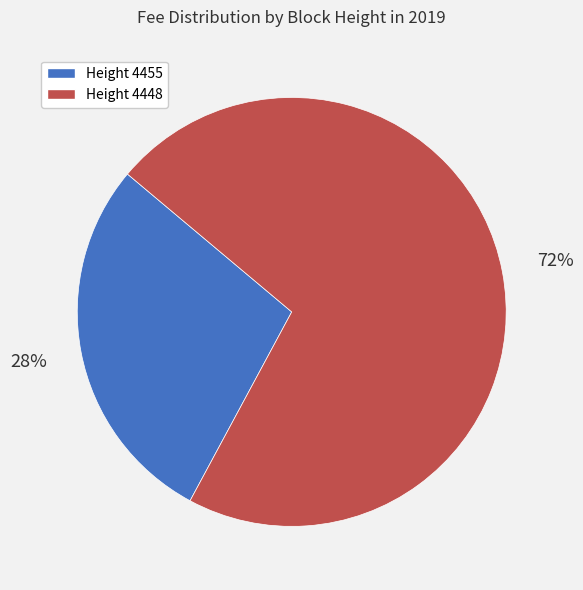

To the nearest percent, what is the average slice percentage?

50%